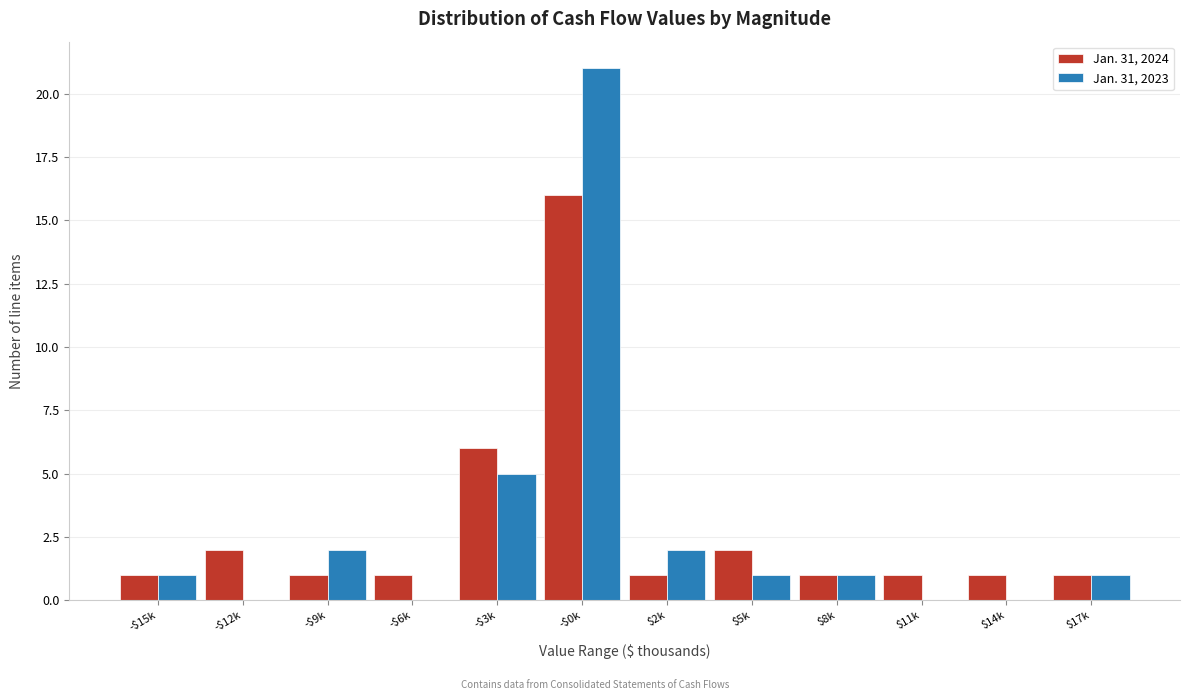

What is the sum of all Jan. 31, 2023 values?

34